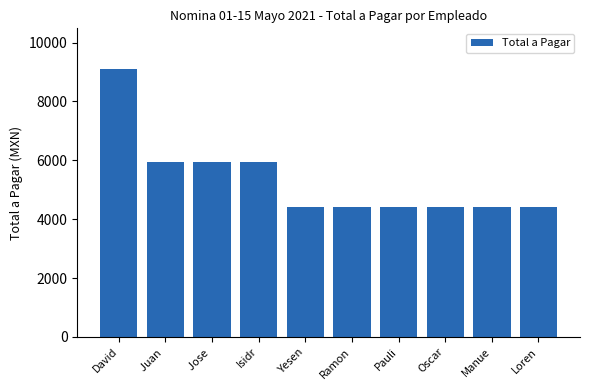

Which label corresponds to the largest value in the chart?

David